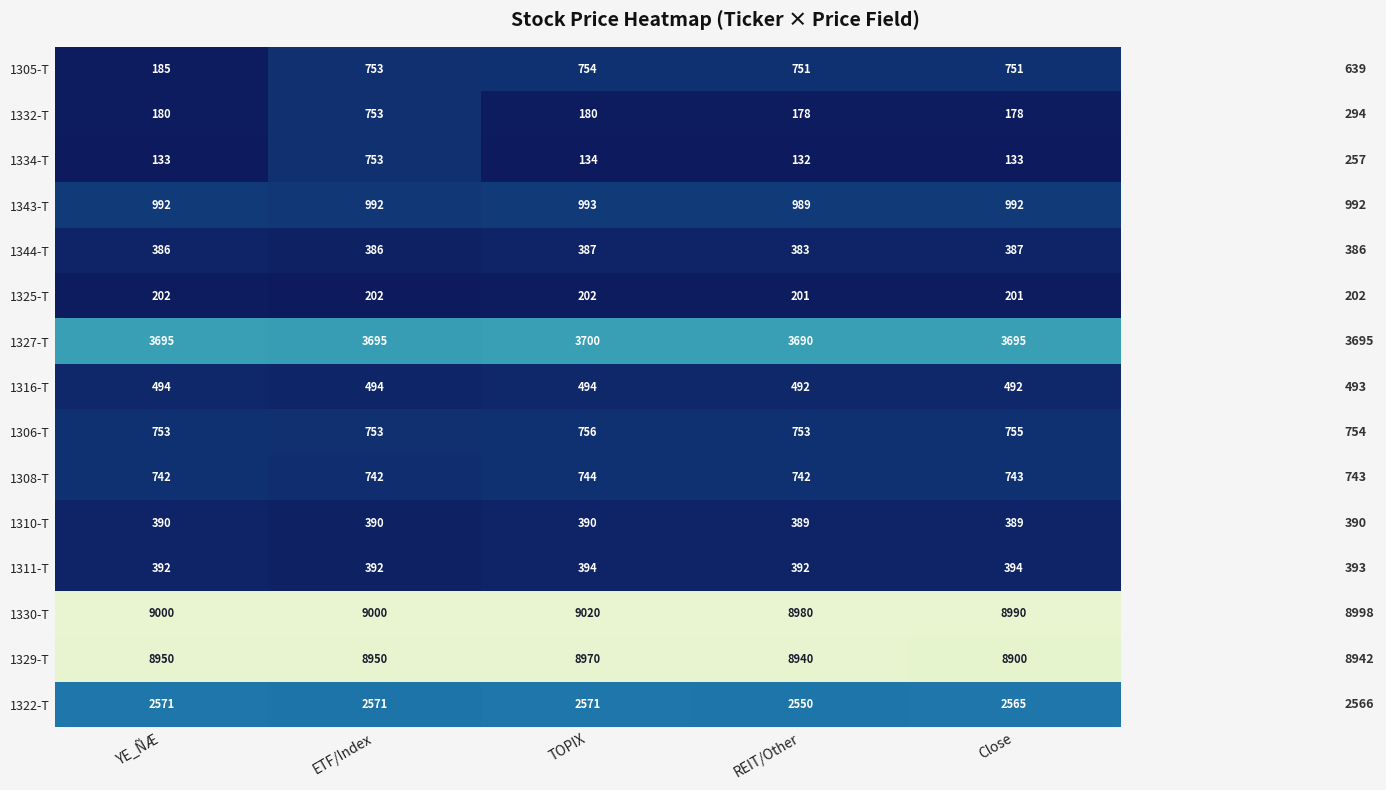

At which category is the sum across all series the highest?

ETF/Index